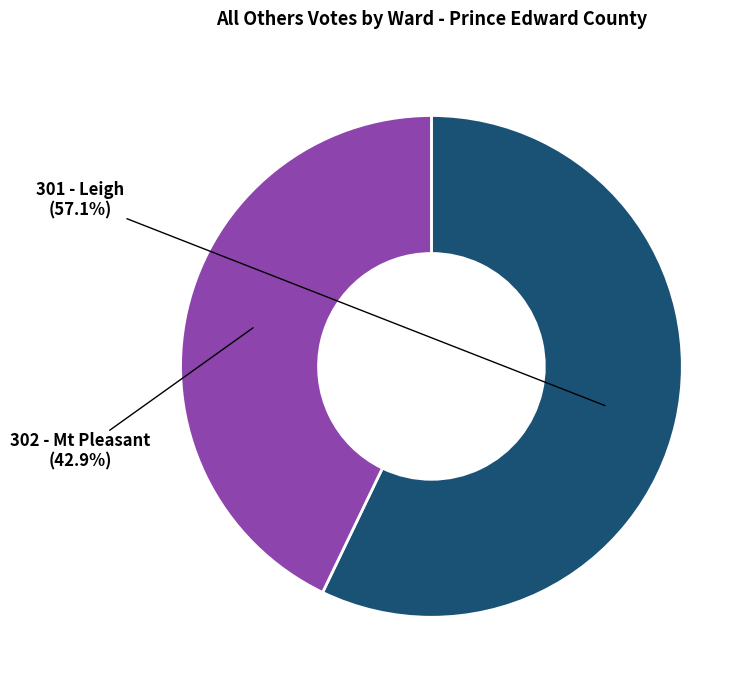

To the nearest percent, what percentage of the pie is 302 - Mt Pleasant?

43%